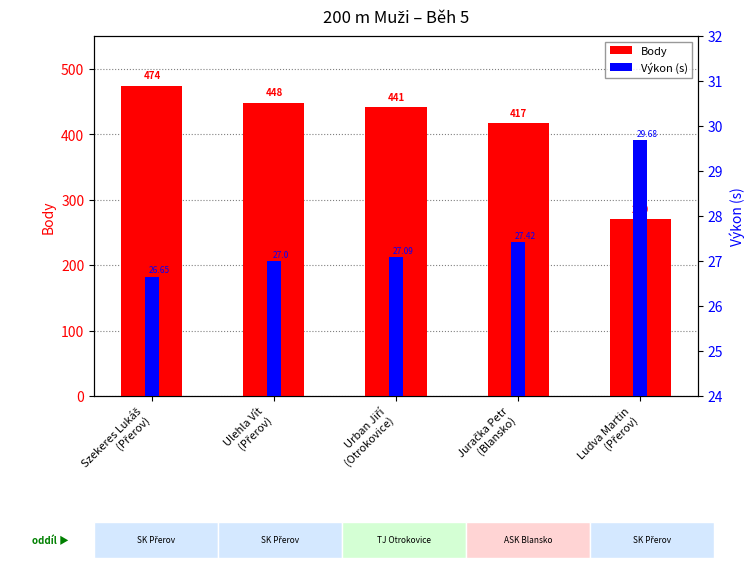

What is the label of the 3rd bar from the right?

Urban Jiří
(Otrokovice)